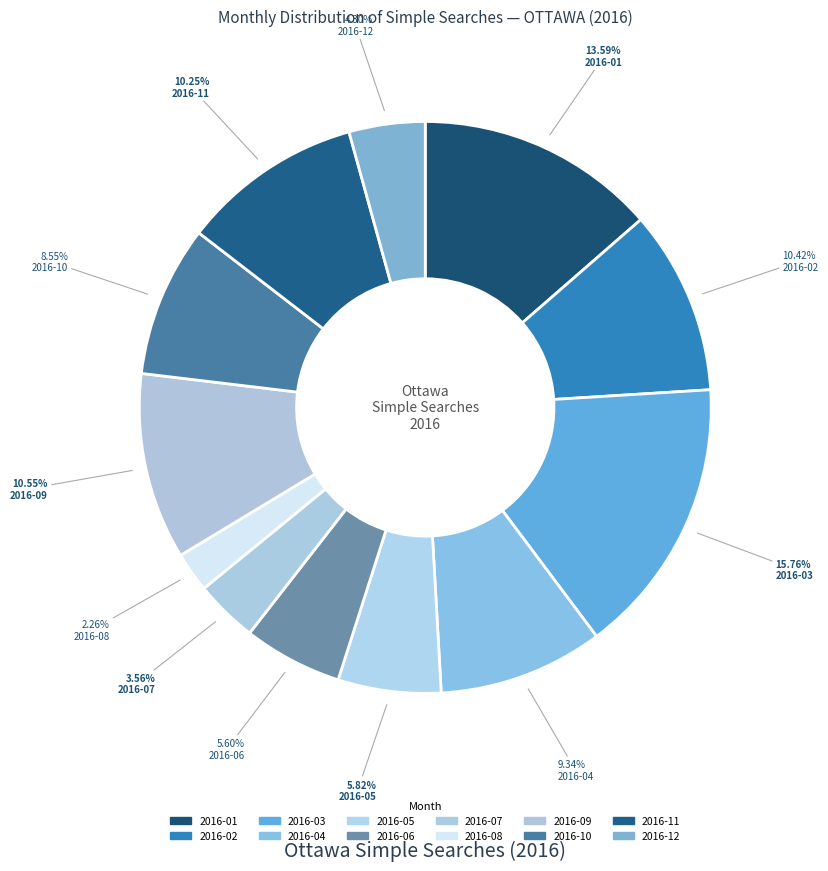

Rank the categories by value from highest to lowest.

2016-03, 2016-01, 2016-09, 2016-02, 2016-11, 2016-04, 2016-10, 2016-05, 2016-06, 2016-12, 2016-07, 2016-08